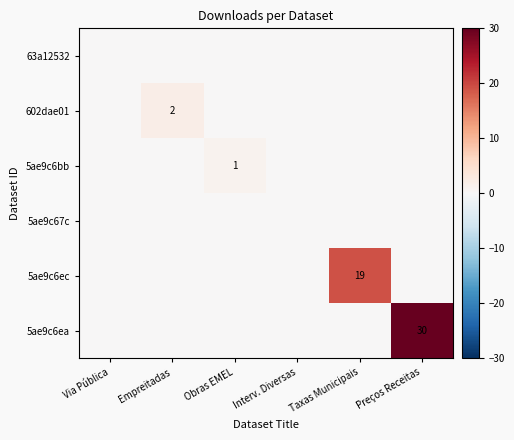

True or false: 5ae9c6ea has a value of 30 at Preços Receitas.

True